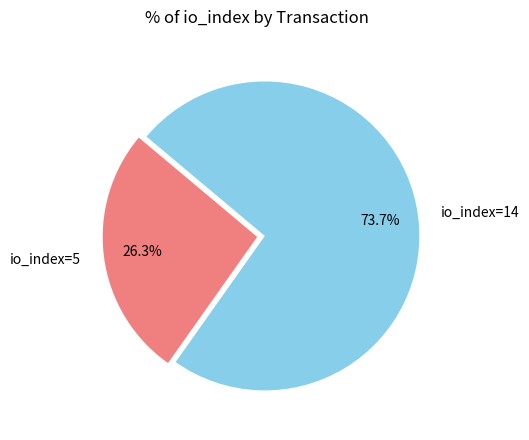

Which has a higher value, io_index=14 or io_index=5?

io_index=14